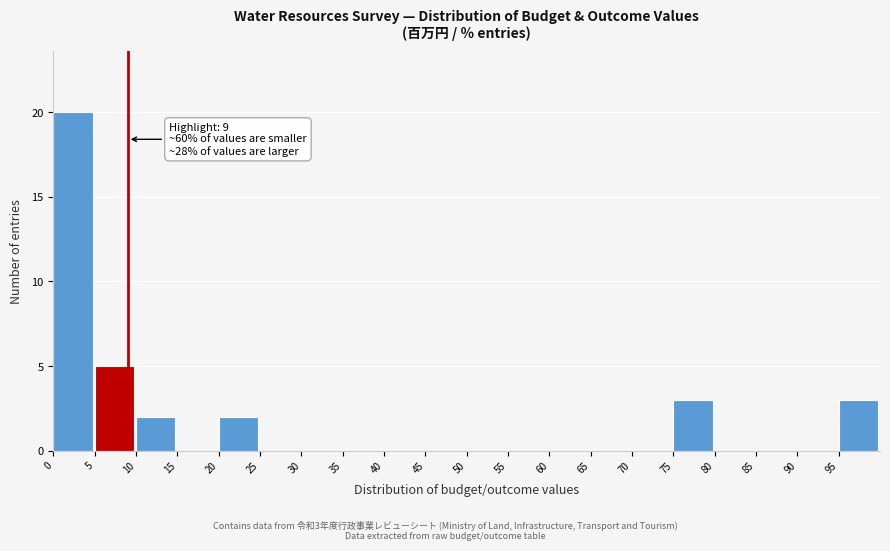

Which range on the x-axis has the tallest bar?

0 to 5